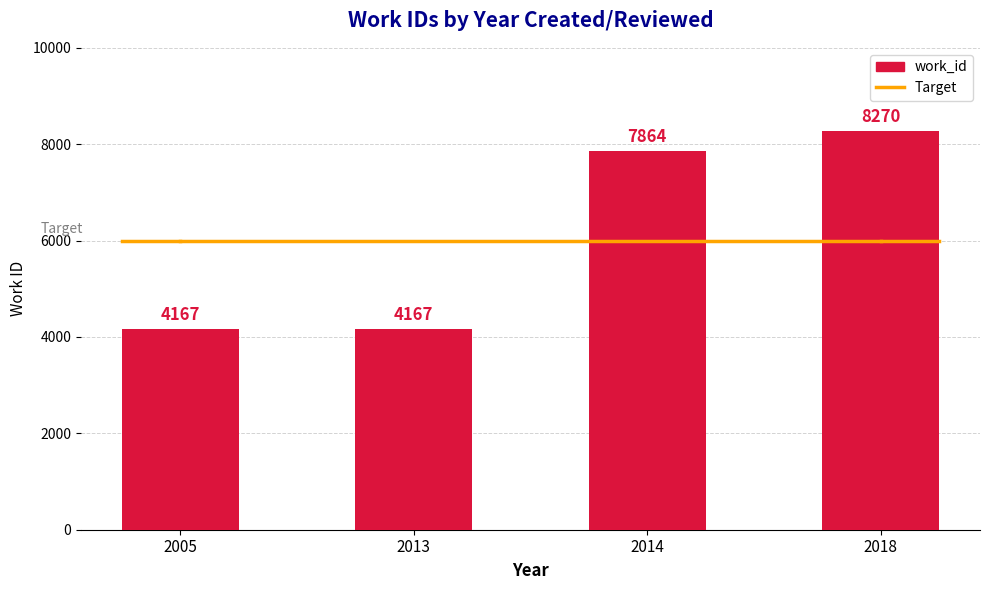

Where does the work_id series first go above 7864?

2018